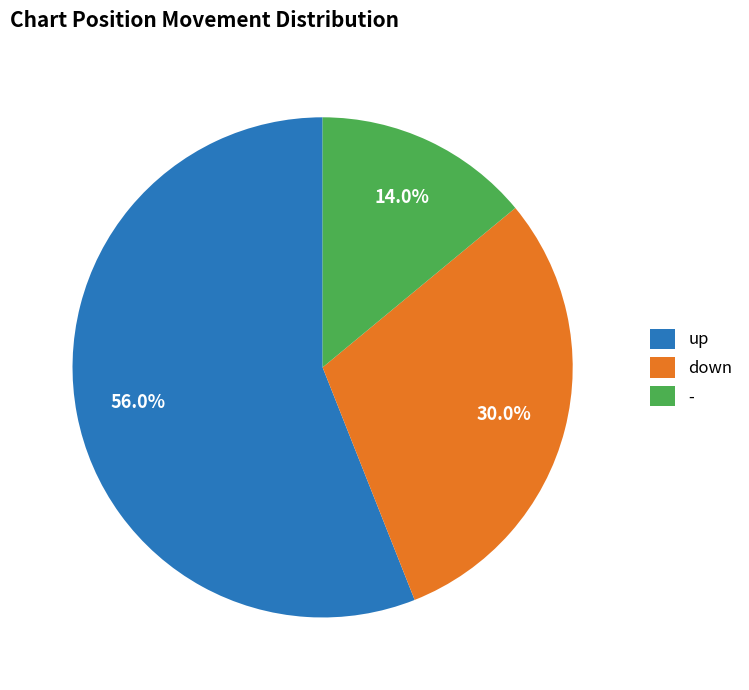

Is down the majority of the pie?

No